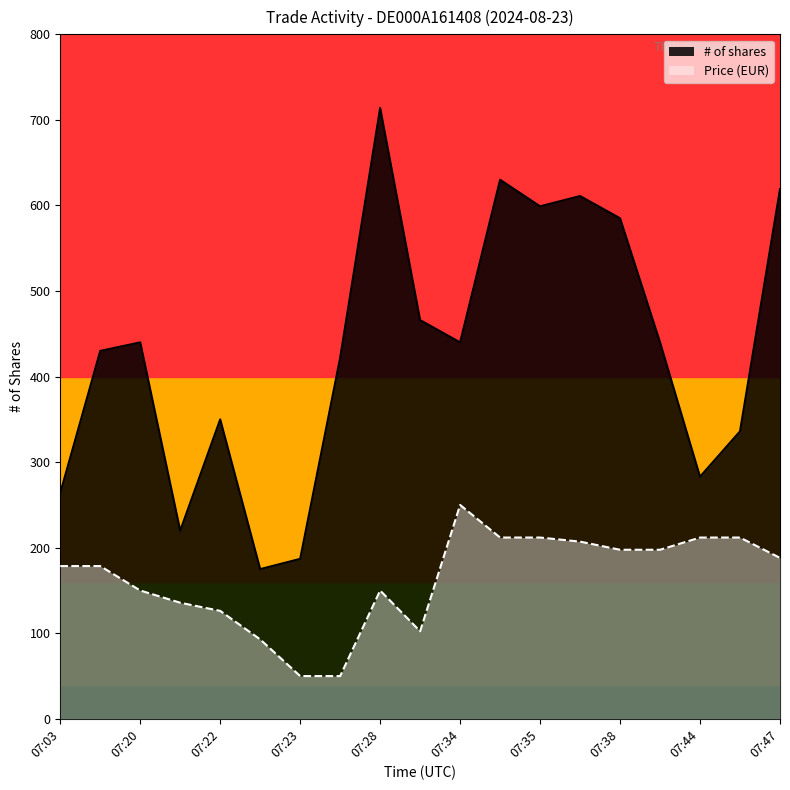

True or false: Price and # of shares intersect in this chart.

False